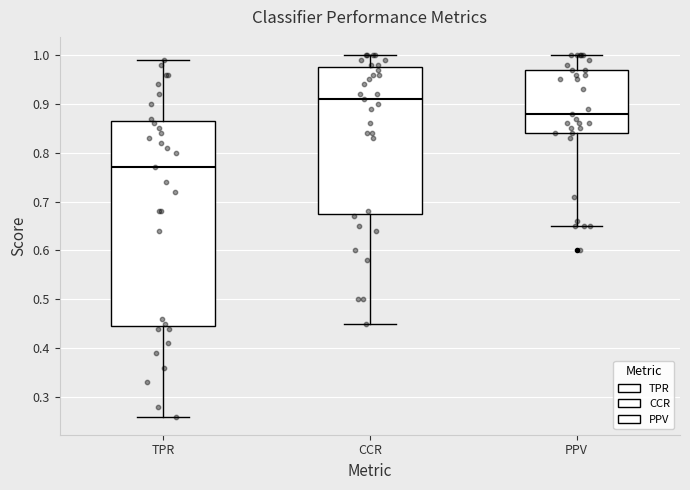

Where does the upper whisker of the box for PPV end on the y-axis? The values are not printed on the chart, so give them approximately, as read against the axis.

1.00